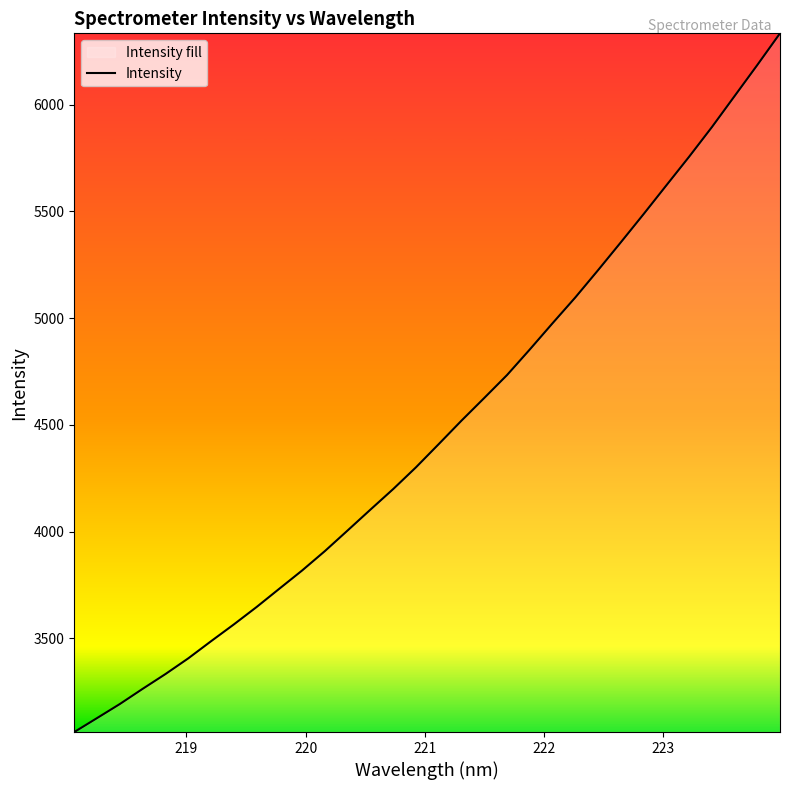

What is the maximum value shown in the chart?

6334.5